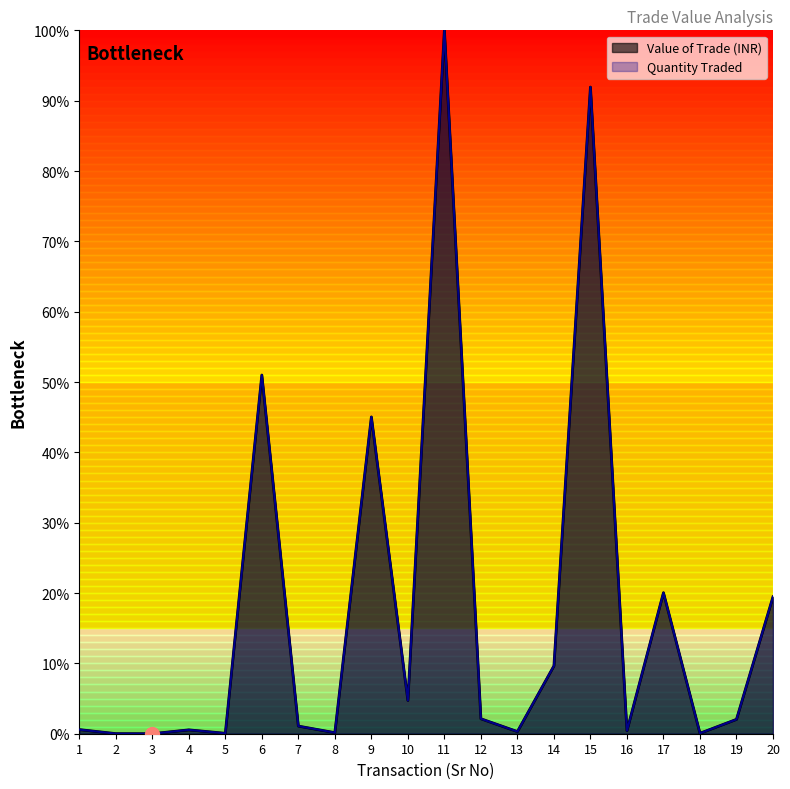

How many lines are shown in the chart?

2